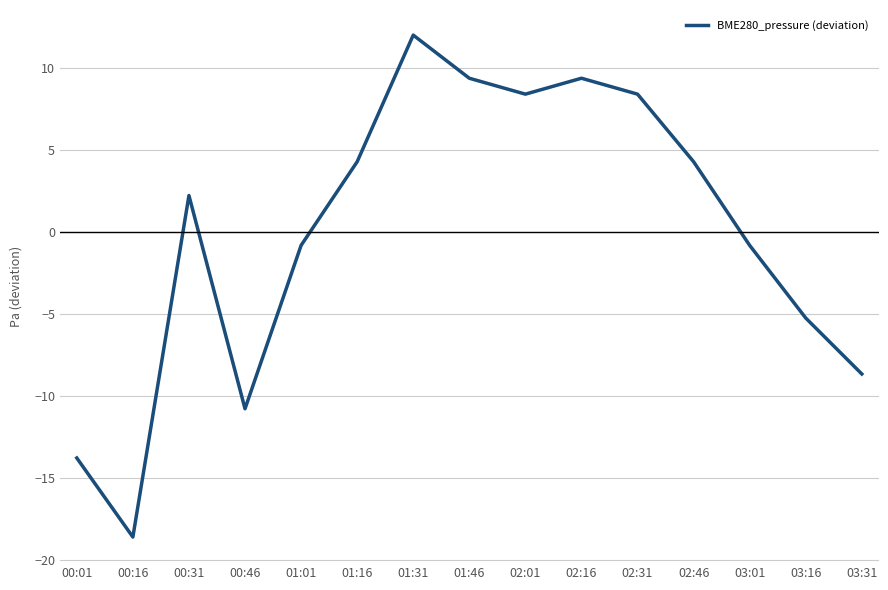

The value at 01:46 is 9.4. True or false?

True